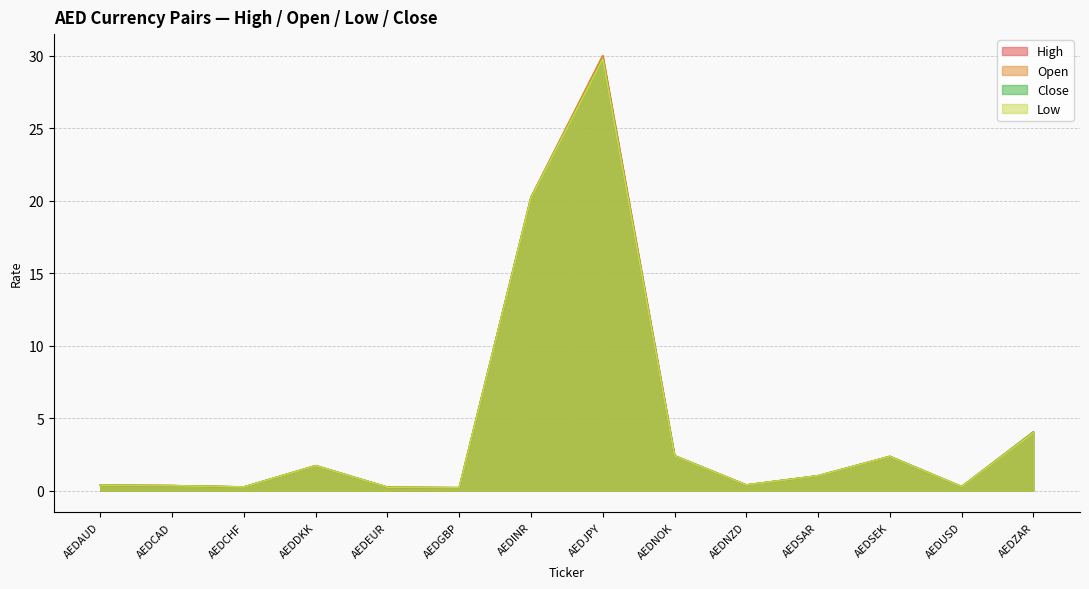

How many values in the low series exceed 1?

7